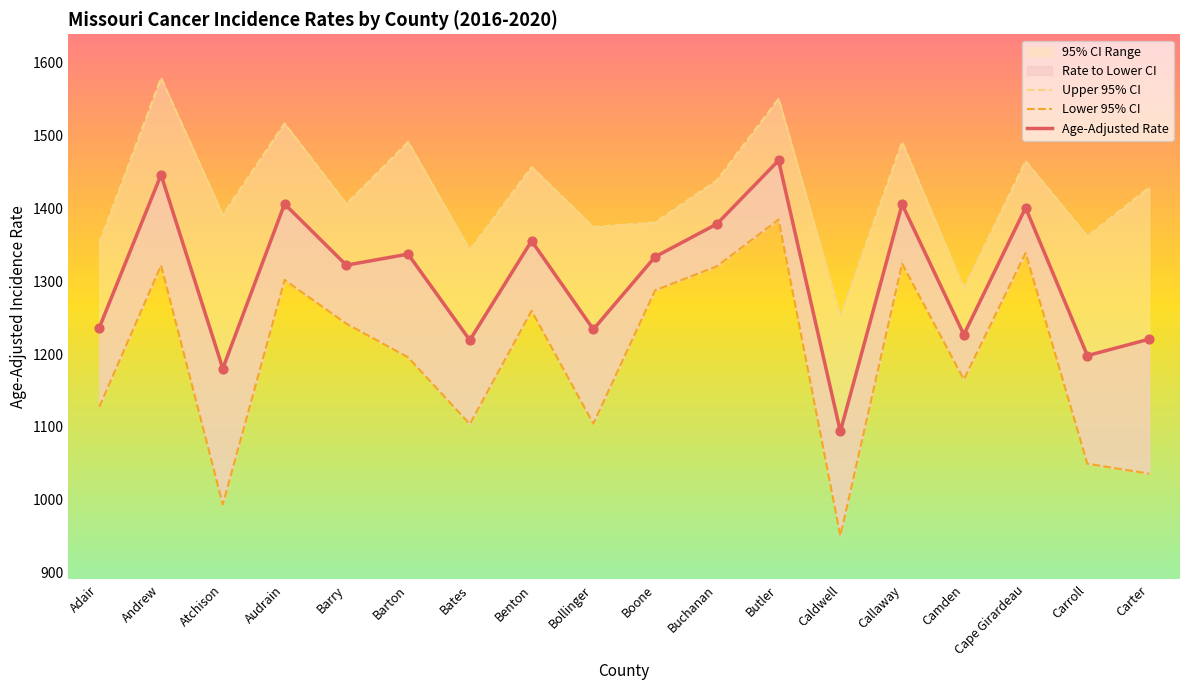

What is the total value across all series at Adair?

3716.2